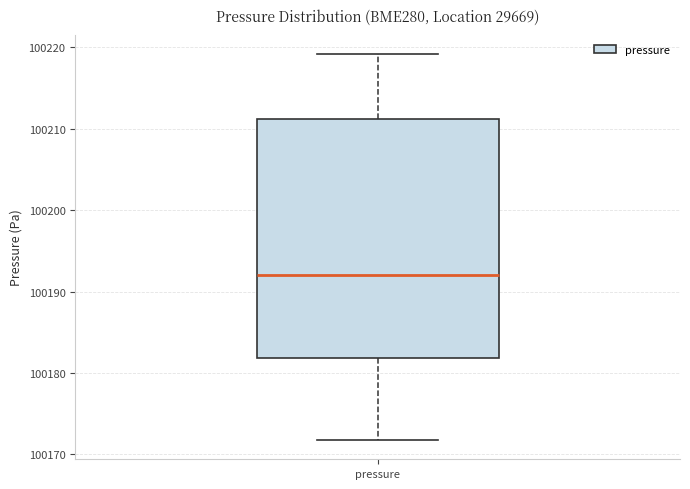

Where does the median line of the box for pressure sit on the y-axis? The values are not printed on the chart, so give them approximately, as read against the axis.

100192